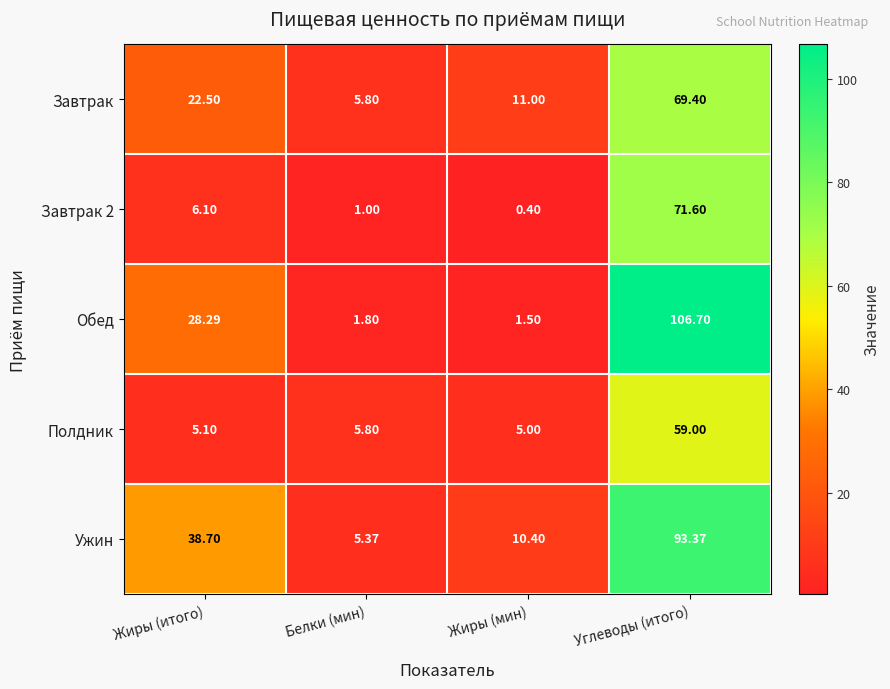

What is the smallest value displayed?

0.4